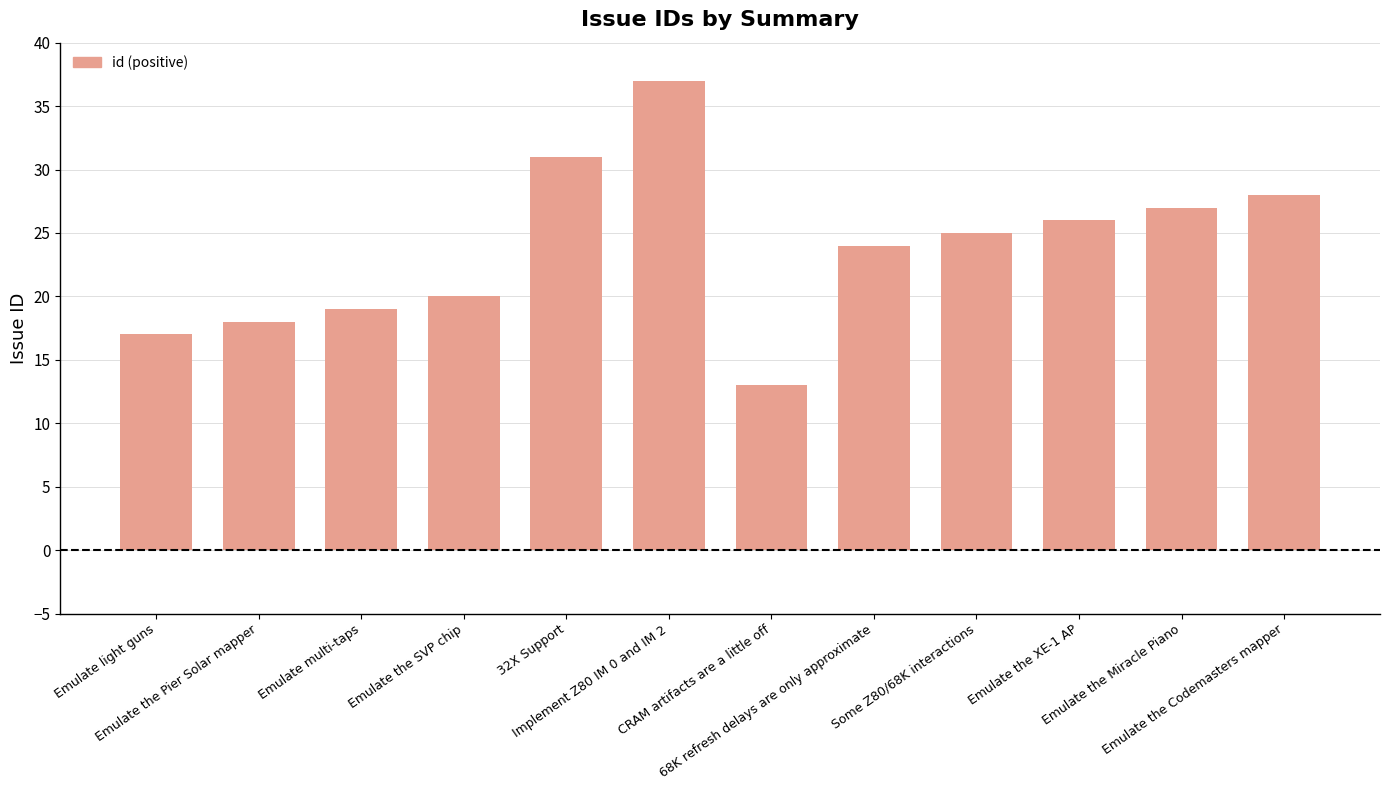

Does the chart contain any negative values?

No